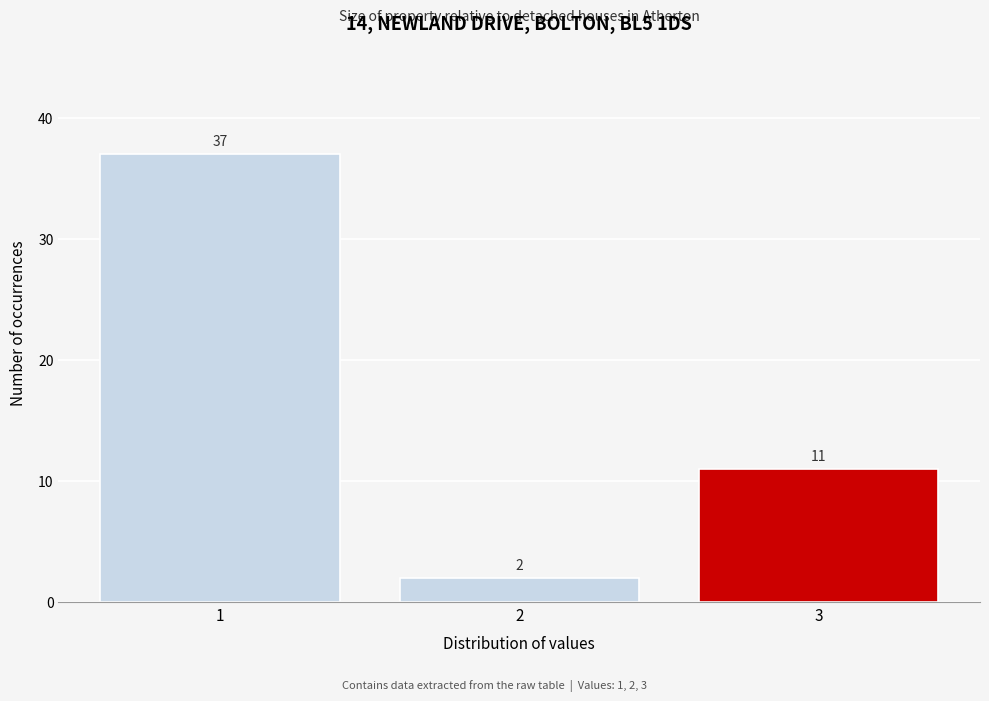

Over which range of the x-axis is the bar tallest?

0.5 to 1.5